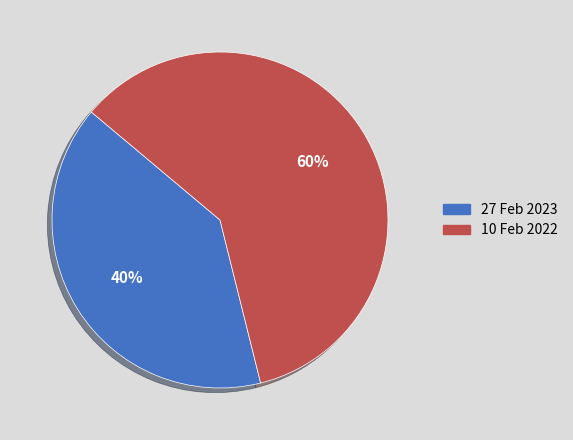

Which category accounts for the majority?

10 Feb 2022